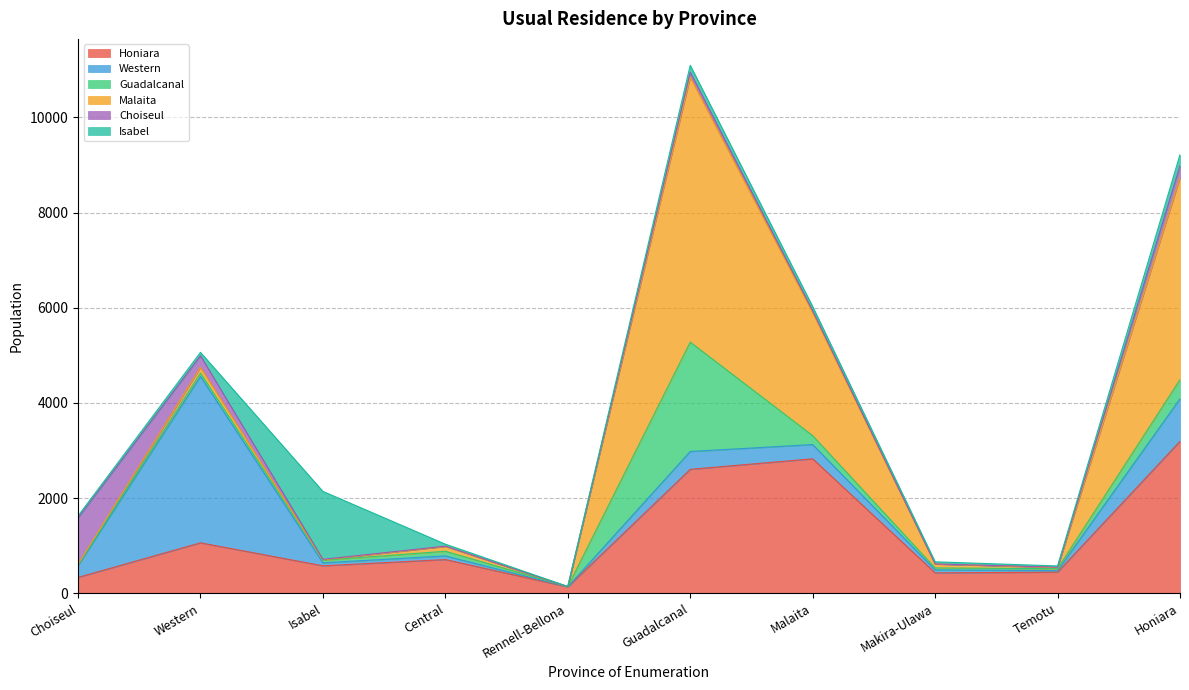

Where is Western nearest to the value 1749?

Honiara